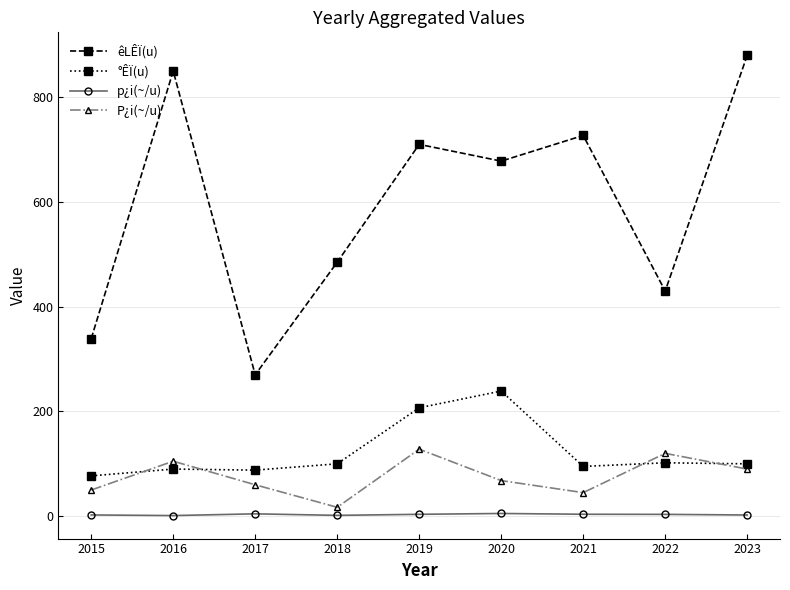

True or false: êLÊÏ(u) has a value of 473.4 at 2021.

False